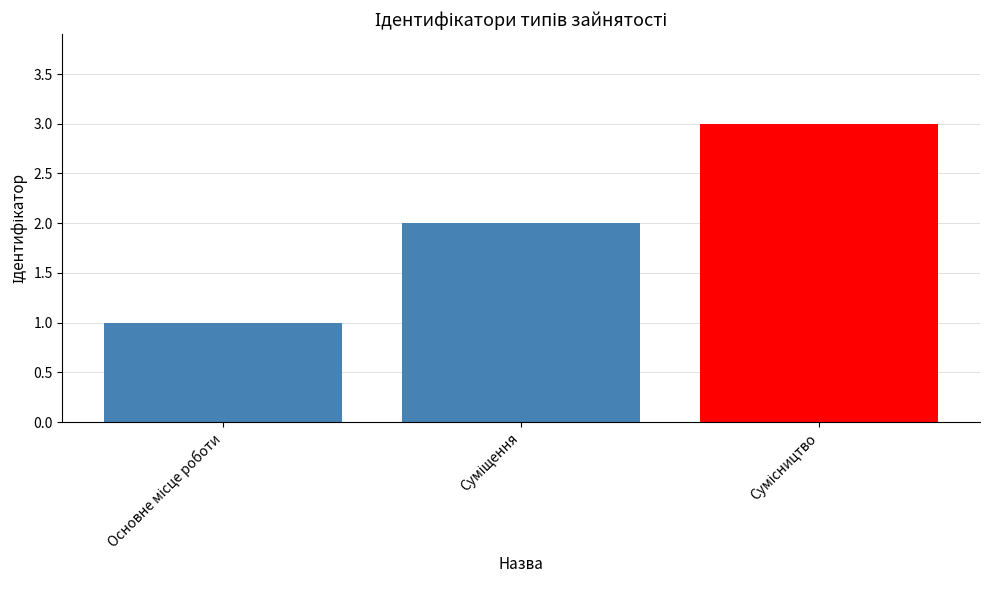

What is the sum of all values?

6